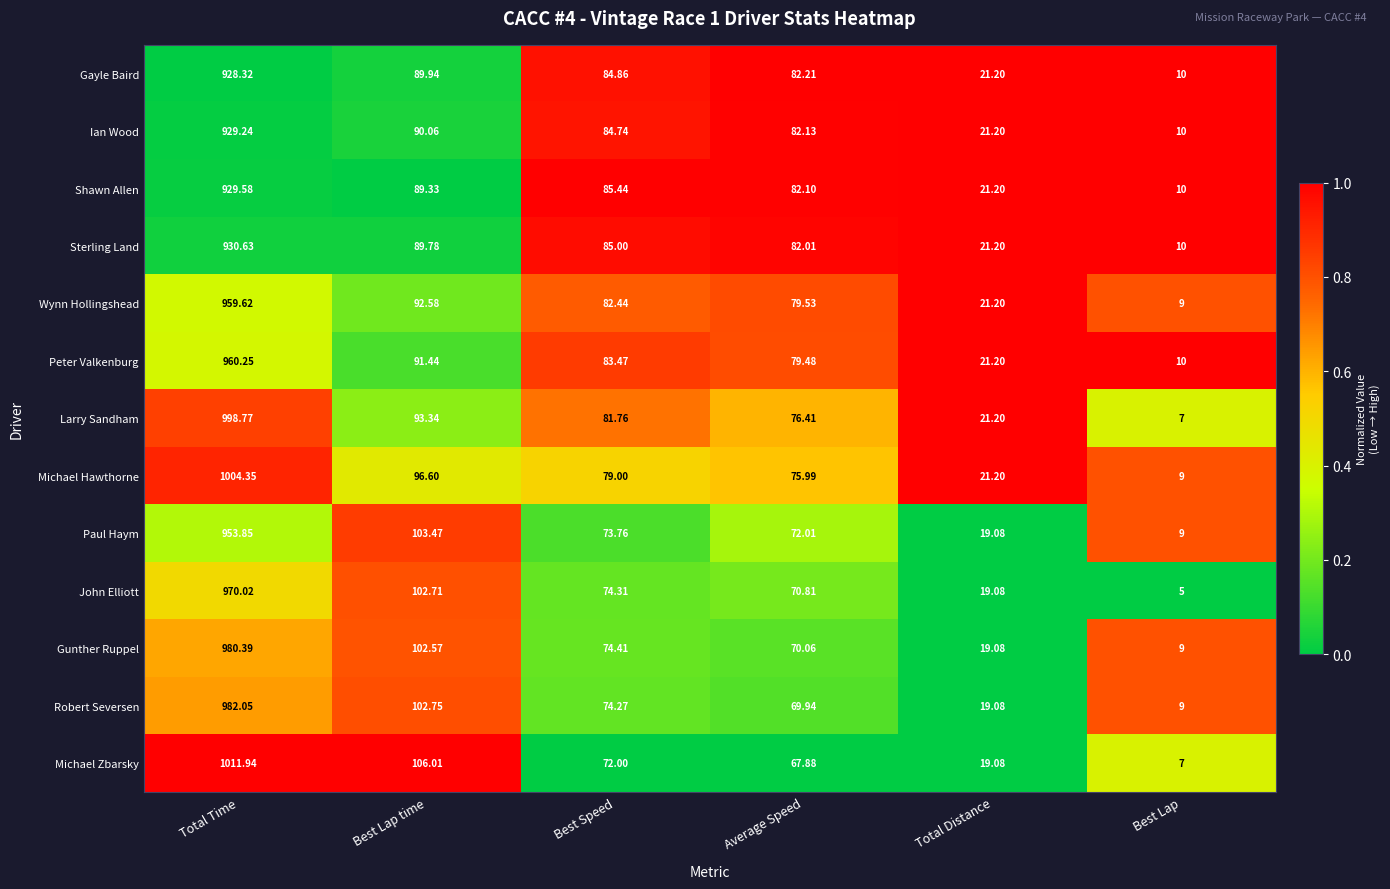

Which series has the largest total across all categories?

Michael Hawthorne